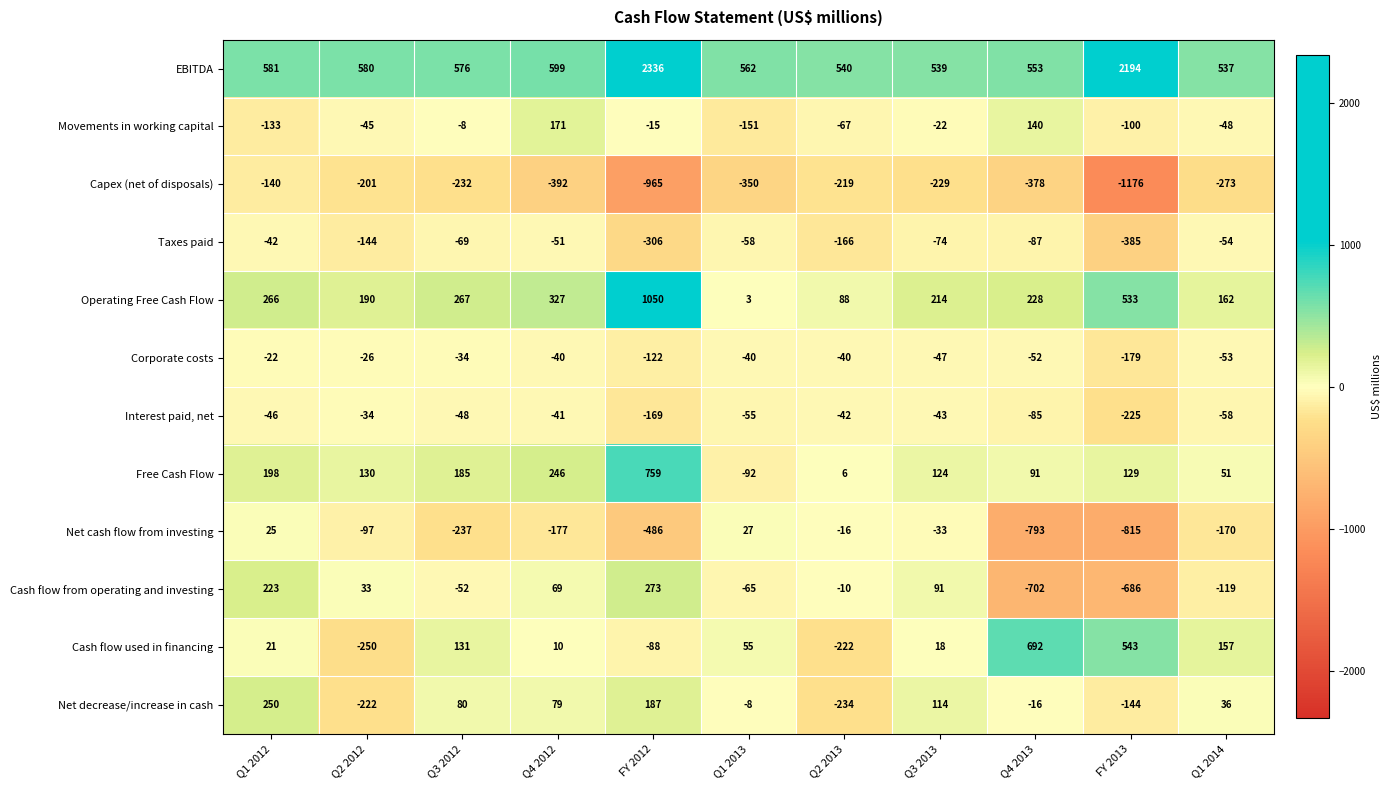

What value does the Cash flow from operating and investing series have at Q4 2012, to the nearest 50?

50